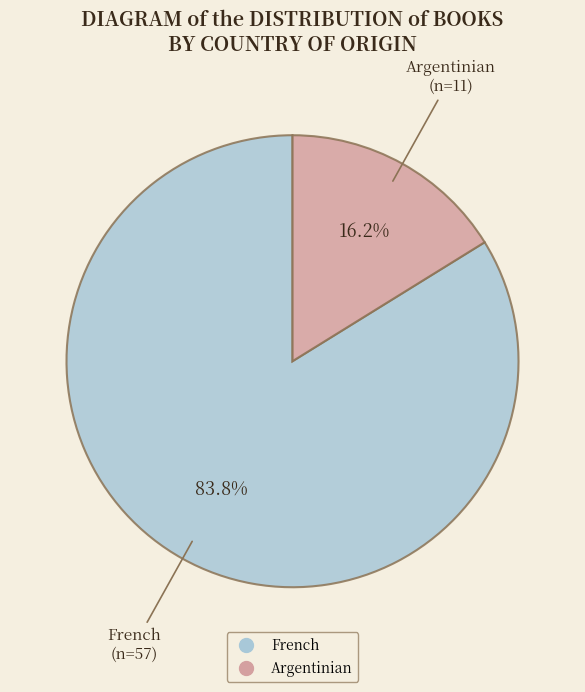

To the nearest percent, what is the difference between the French and Argentinian slice percentages?

68%